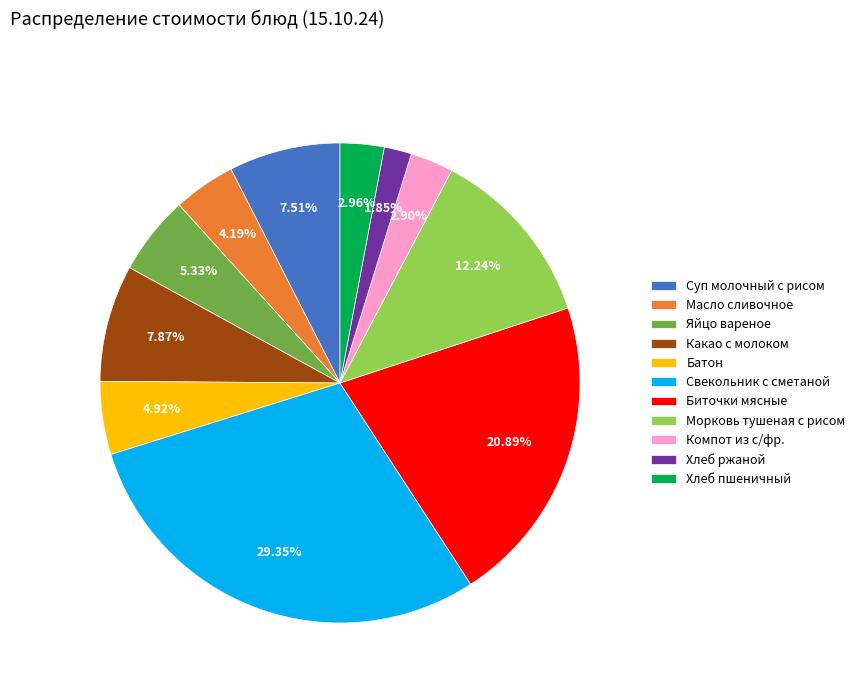

How many segments does this pie chart have?

11